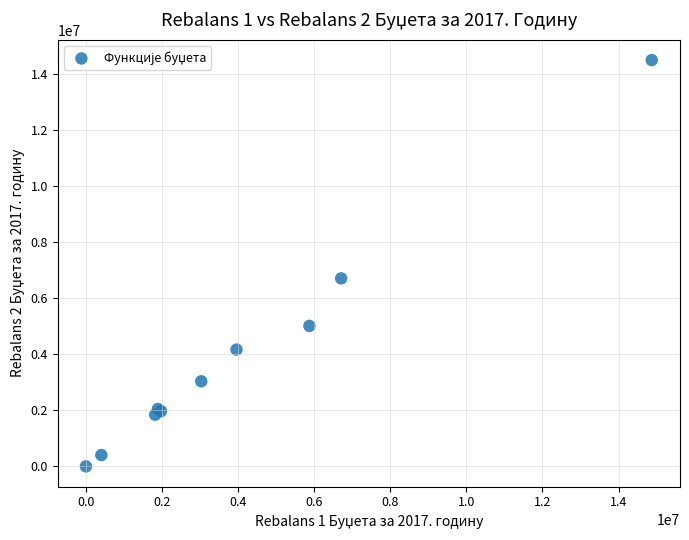

What Y value in the scatter plot is closest to 7245325?

6705460